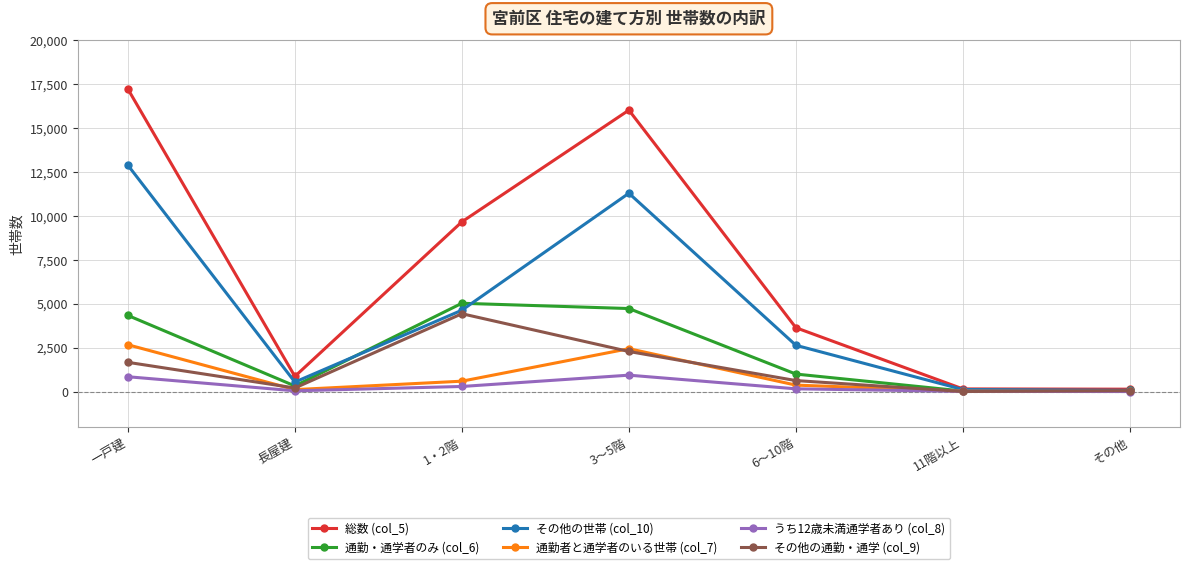

The 総数 (col_5) series shows 5922 at 6～10階. True or false?

False